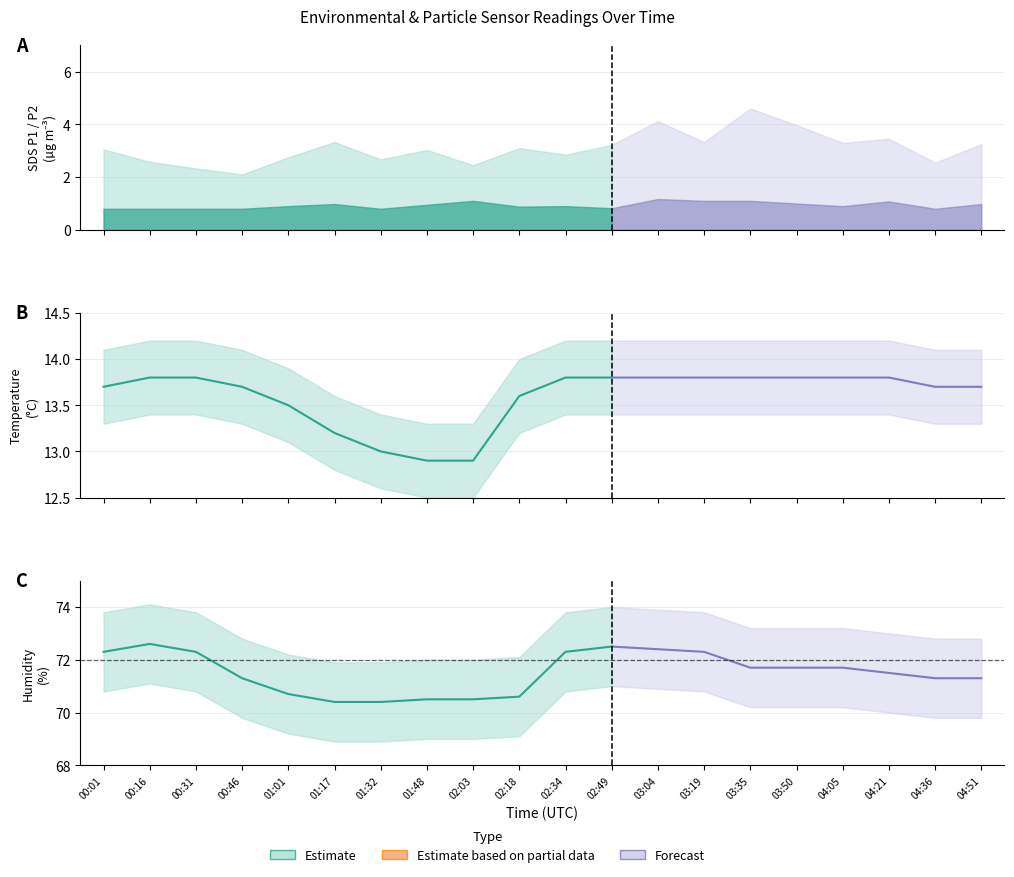

How many lines are shown in the chart?

4